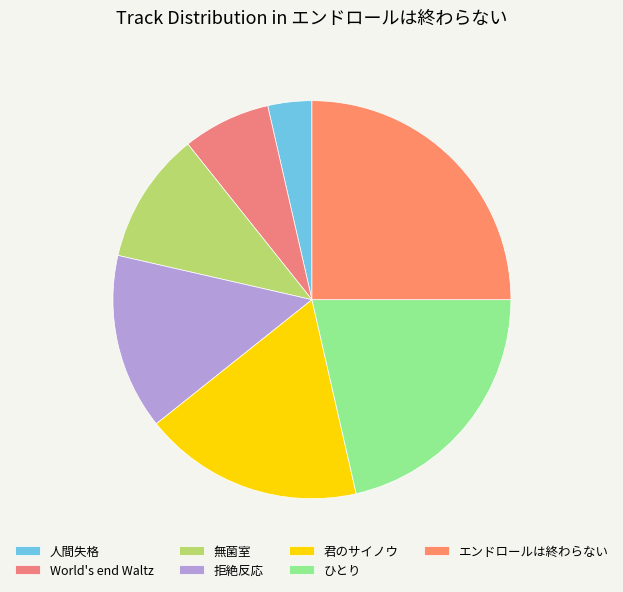

Count the number of slices in the pie.

7